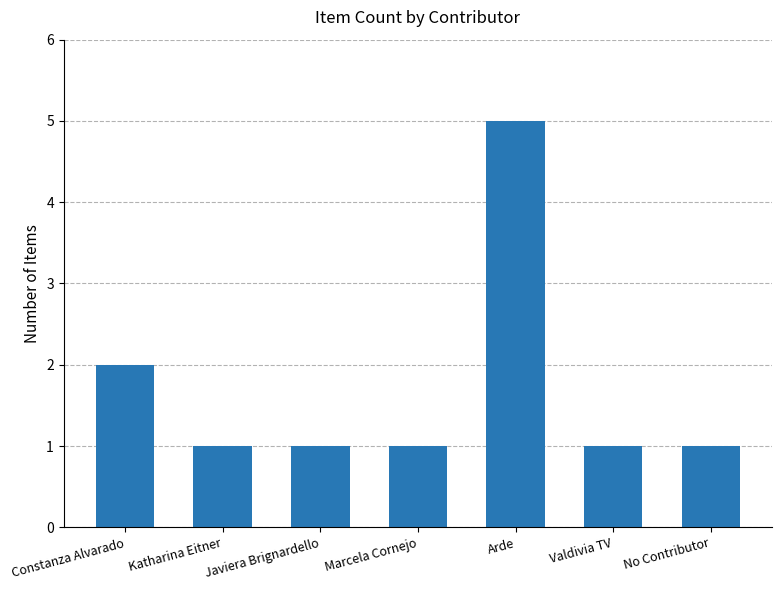

Reading left to right, transcribe all the data shown in this chart.

2	1	1	1	5	1	1